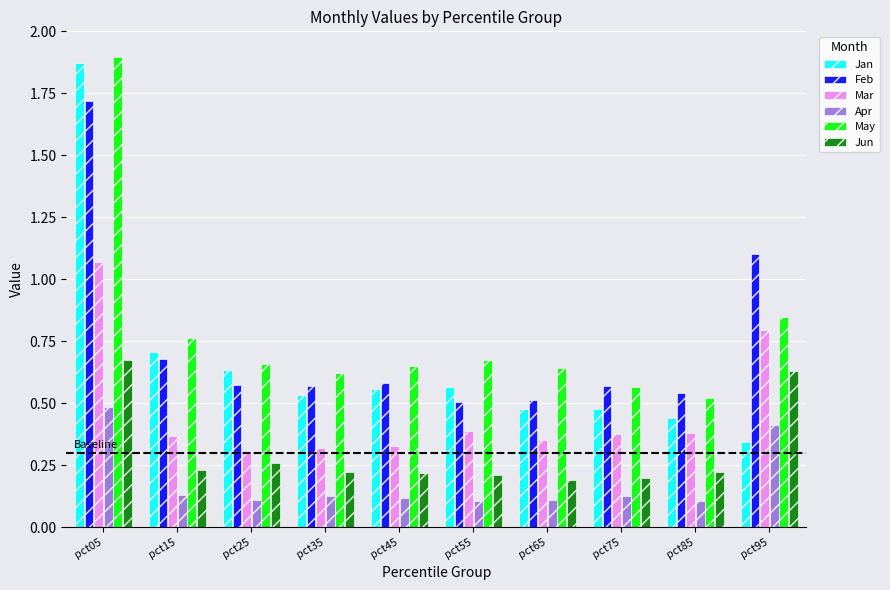

Which series has the widest spread of values?

Jan